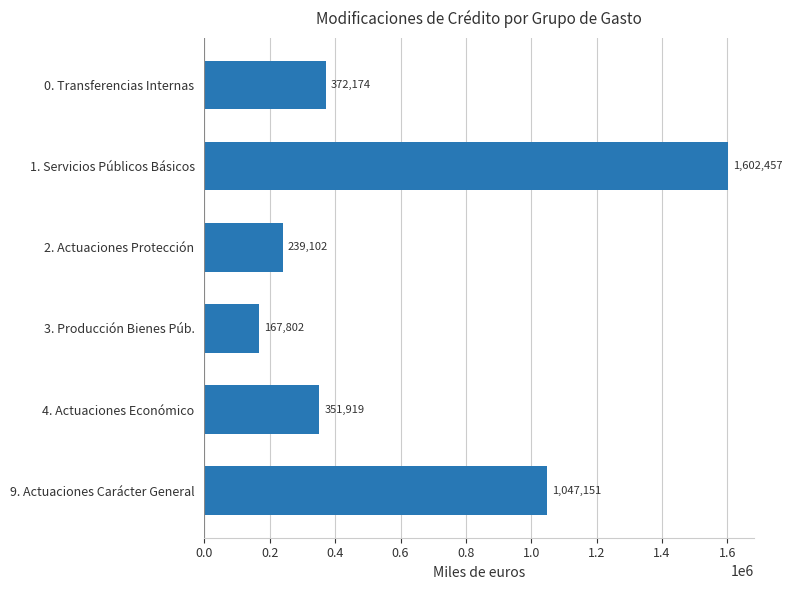

Reading top to bottom, list all the values displayed in this chart.

372174	1602457	239102	167802	351919	1047151